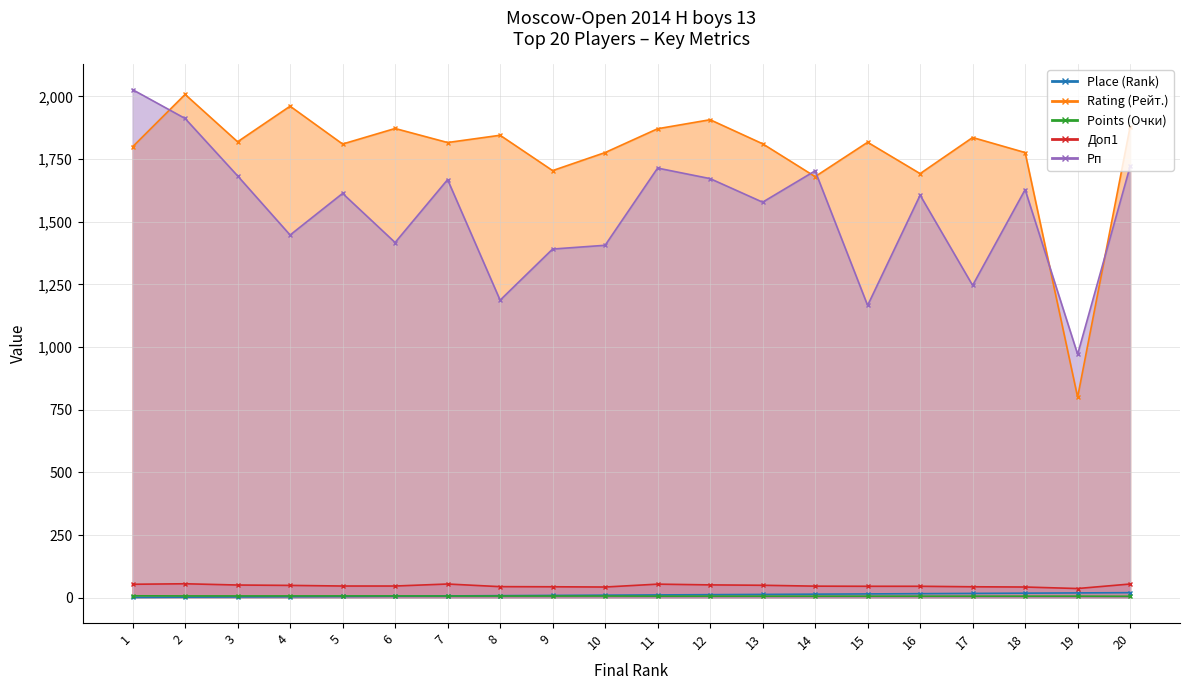

What is the total value across all series at 7?

3552.0